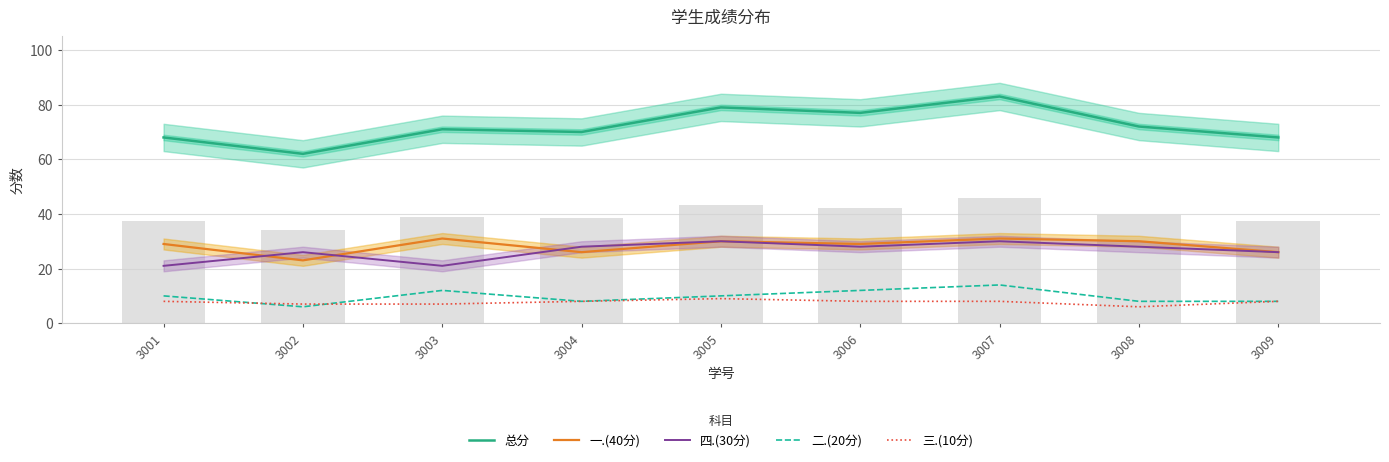

Between 3005 and 3008, which is larger?

3005